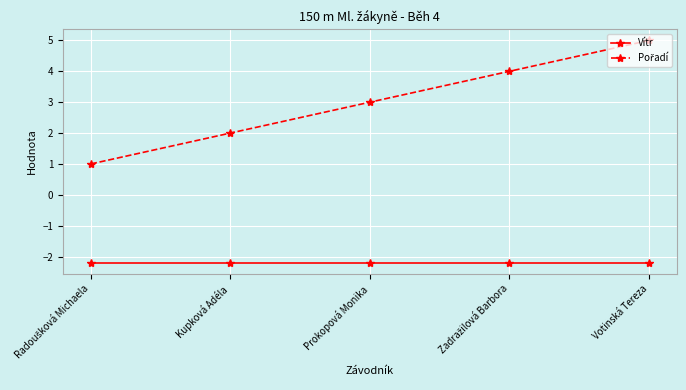

True or false: Vítr has more than 2 interior local peaks.

False